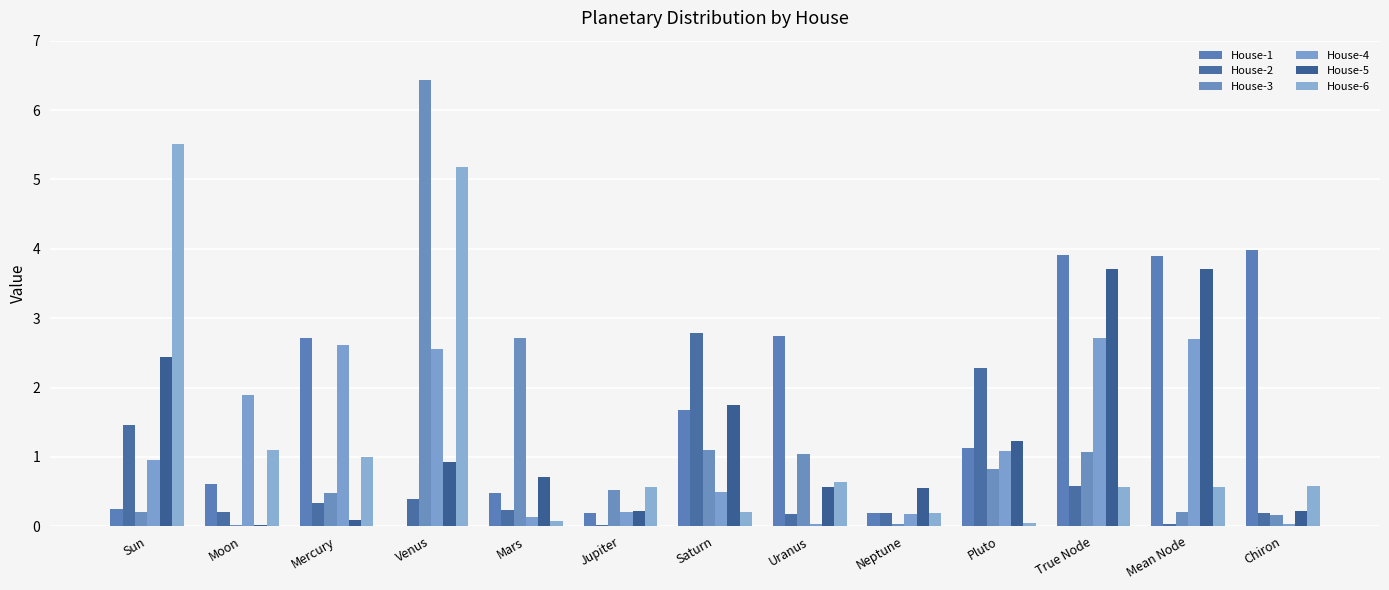

Which series has the widest spread of values?

House-3